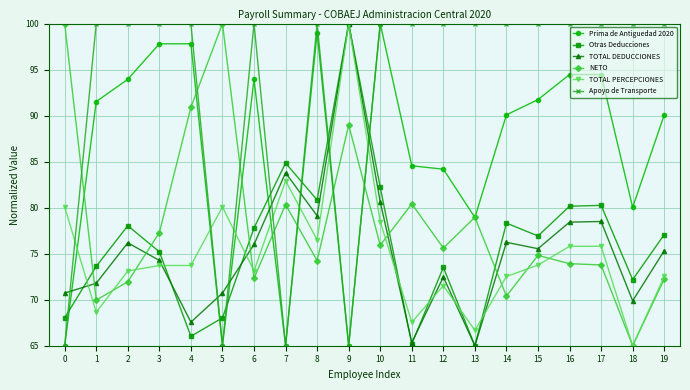

What is the lowest value of the Prima de Antiguedad 2020 series?

65.0